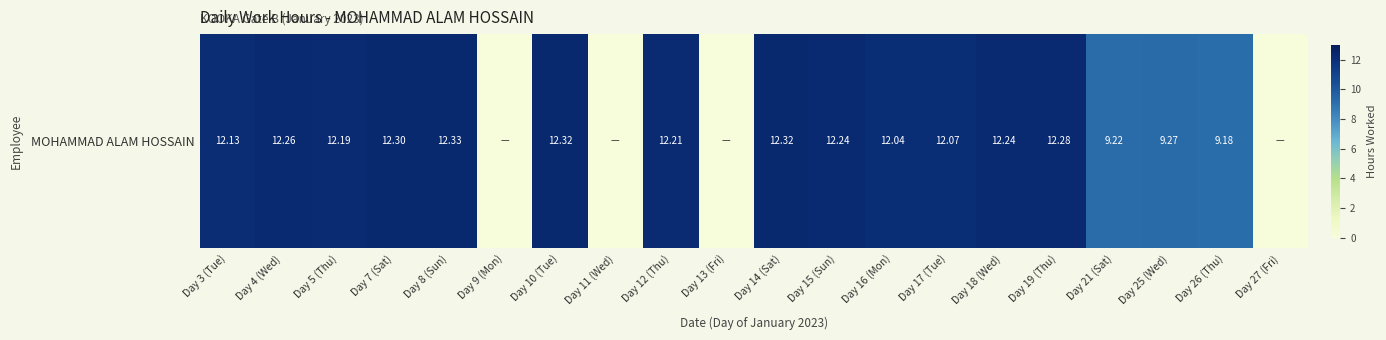

Approximately how many times larger is the value at Day 10 (Tue) compared to Day 5 (Thu)?

1.0